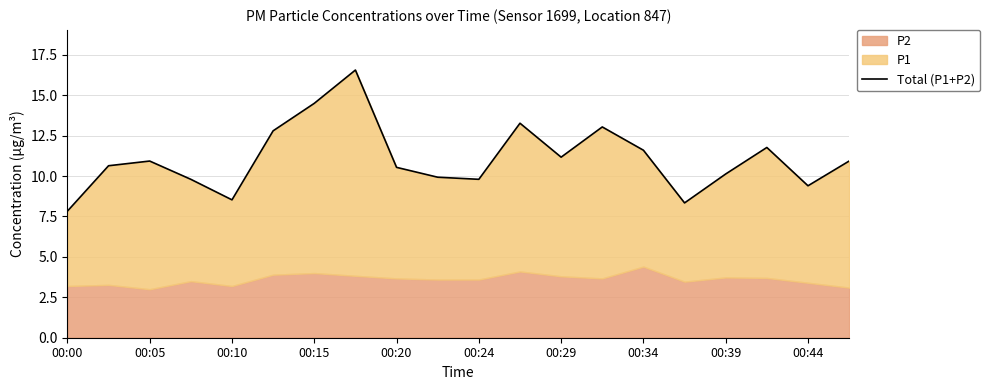

True or false: the data has more than 2 interior local peaks.

True